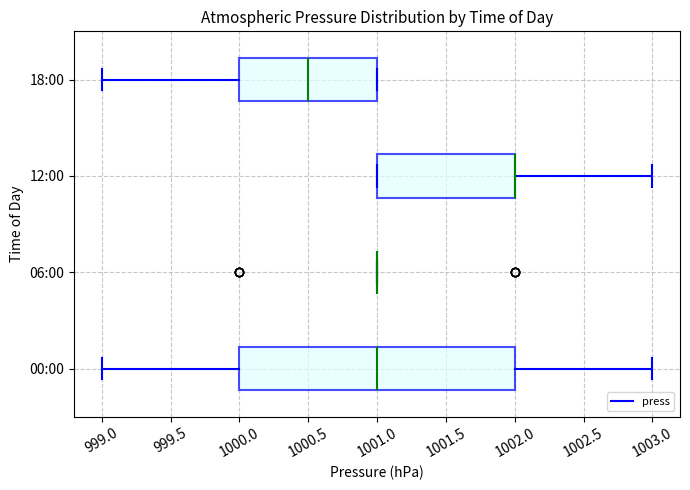

Reading bottom to top, transcribe this box plot: for each box, give where its median line is, the range the box spans, and where its two whiskers end, as read against the x-axis. The values are not printed on the chart, so give them approximately, as read against the axis.

00:00: median 1001.0, box 1000.0 to 1002.0, whiskers 999.0 to 1003.0
06:00: box collapsed to a line at 1001.0, whiskers 1001.0 to 1001.0
12:00: median 1002.0 (drawn on the box's right edge), box 1001.0 to 1002.0, whiskers 1001.0 to 1003.0
18:00: median 1000.5, box 1000.0 to 1001.0, whiskers 999.0 to 1001.0